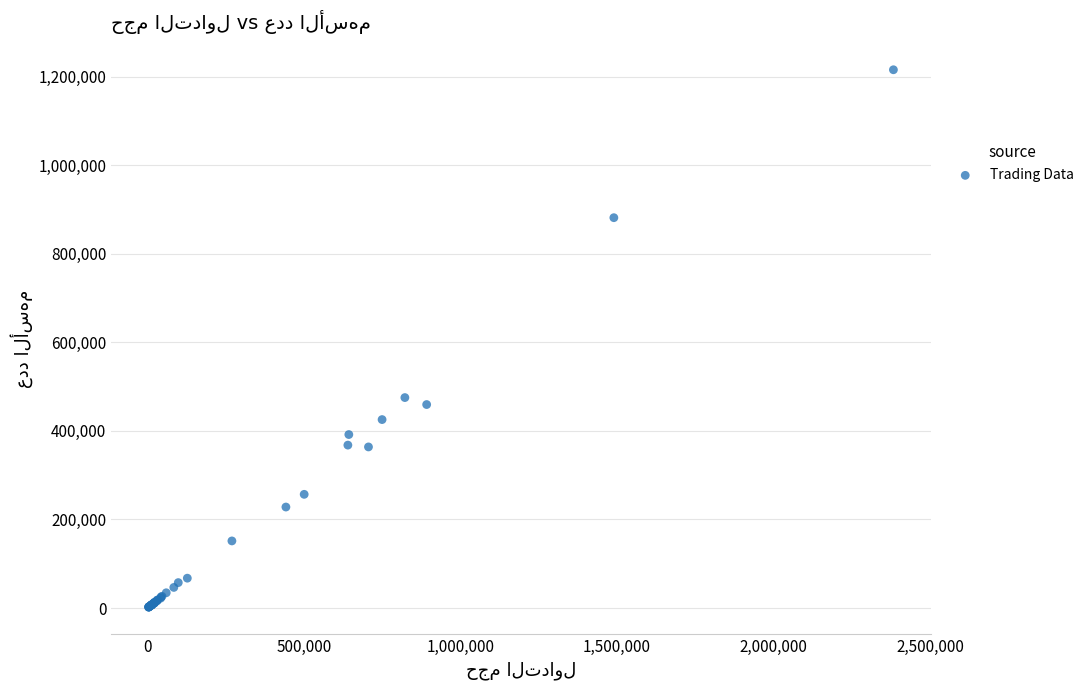

What Y value in the scatter plot is closest to 608911?

475354